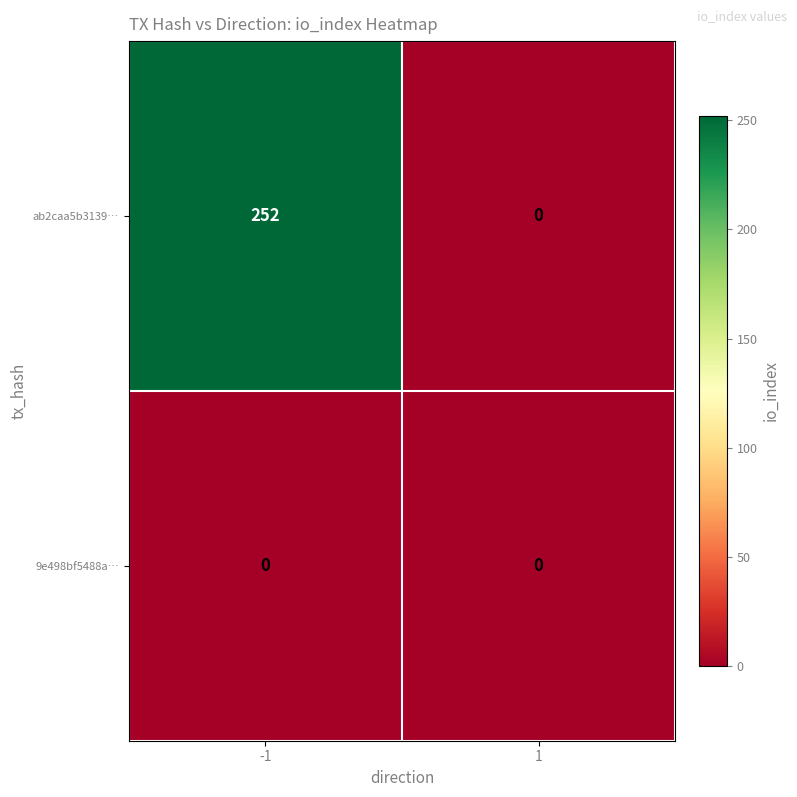

At which category is the sum across all series the highest?

-1